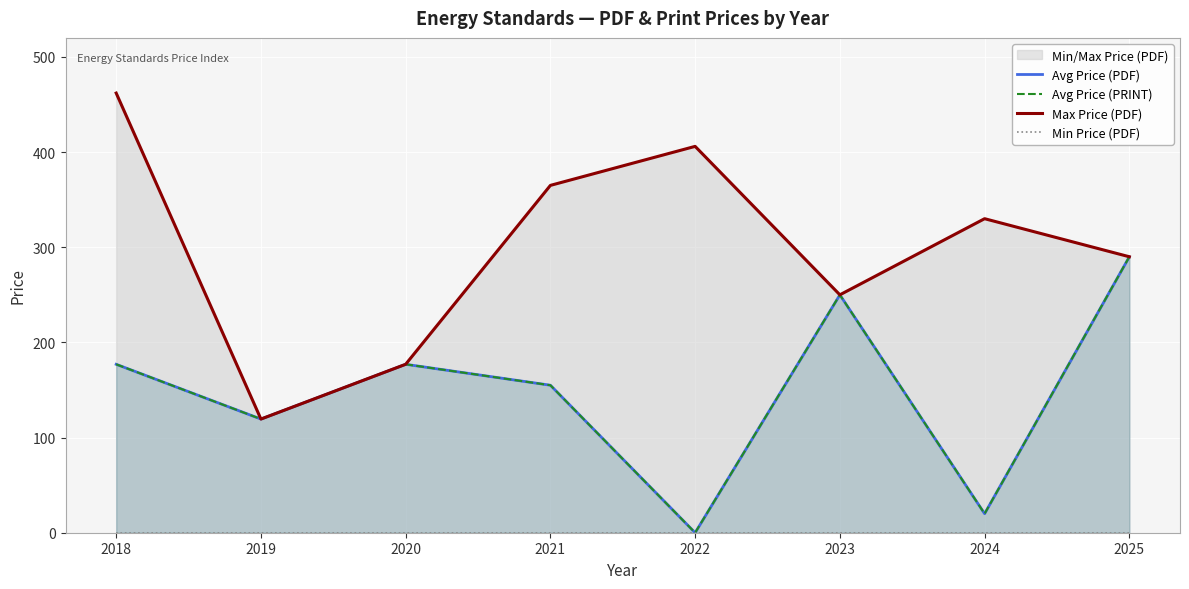

What is the total value across all series at 2022?

406.0